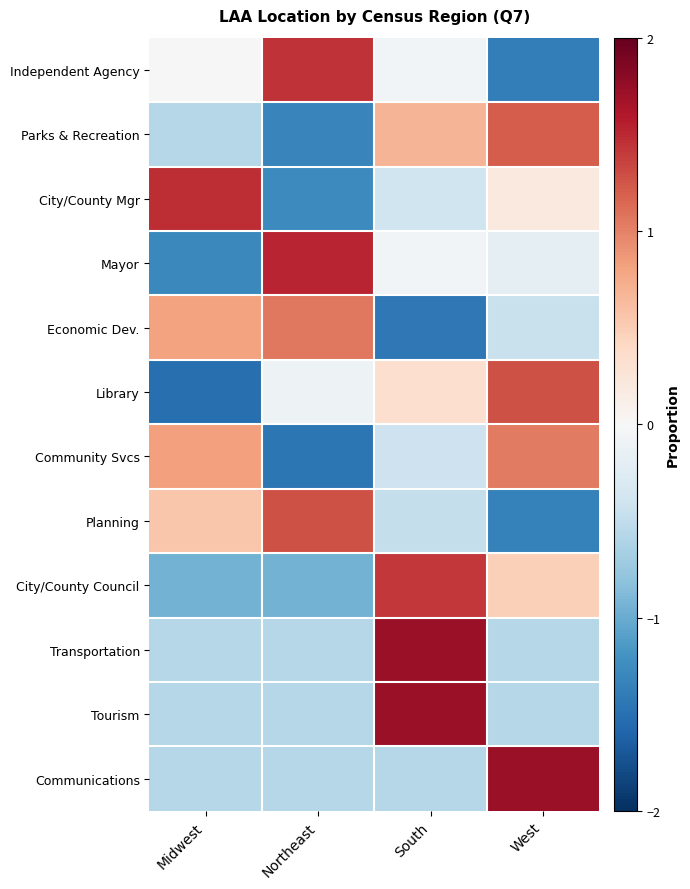

What is the difference between the highest and lowest values at South?

3.2